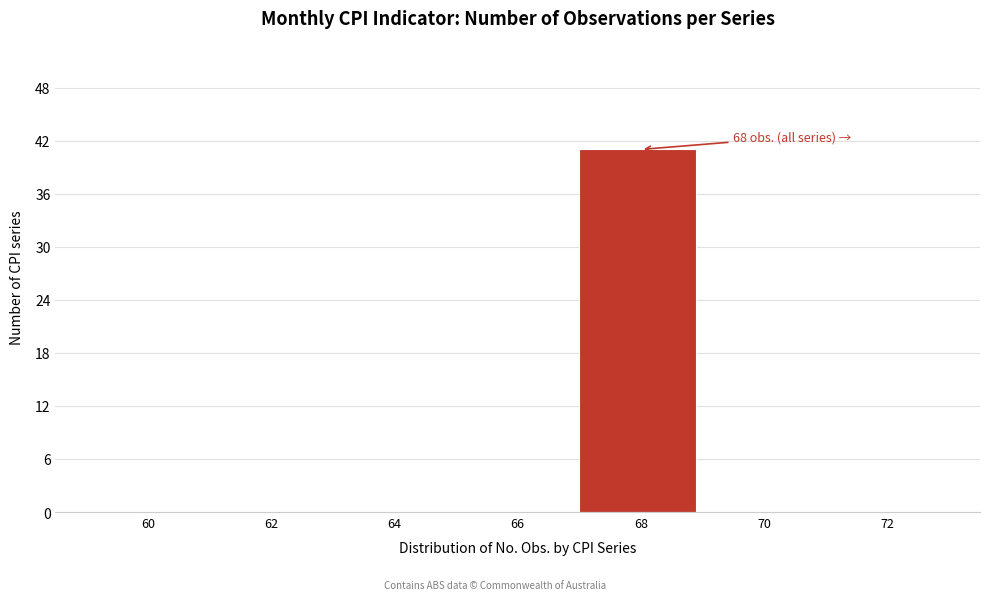

Reading left to right, what are all the values shown in this chart?

60=0	62=0	64=0	66=0	68=41	70=0	72=0